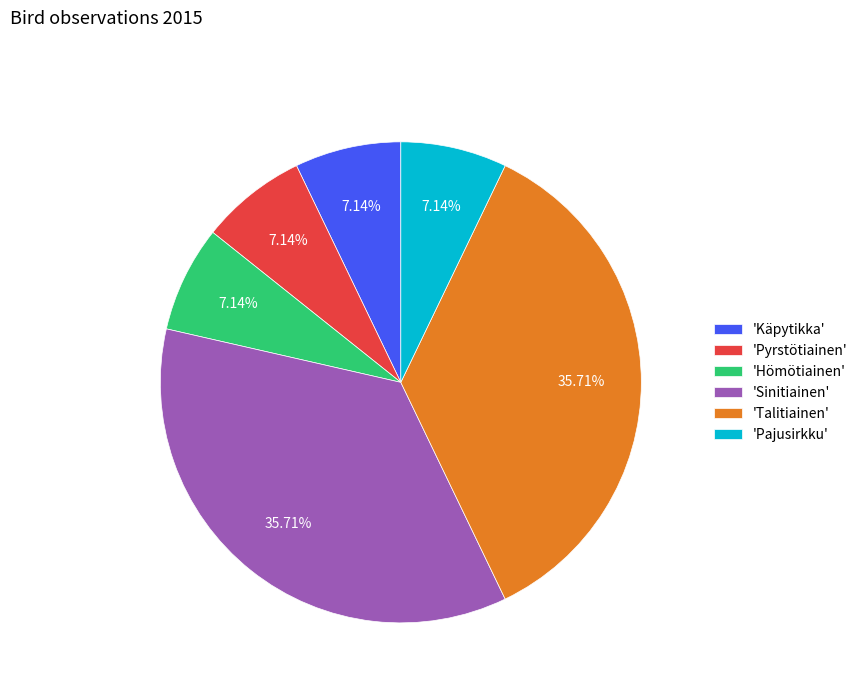

Combined, do 'Sinitiainen' and 'Talitiainen' account for over 50%?

Yes